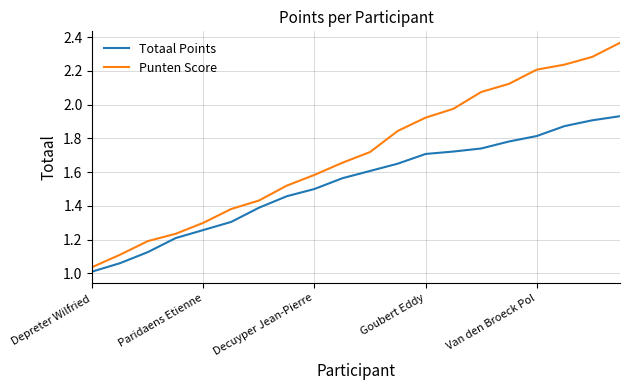

Rank the series by their maximum value, from lowest to highest.

Totaal Points, Punten Score